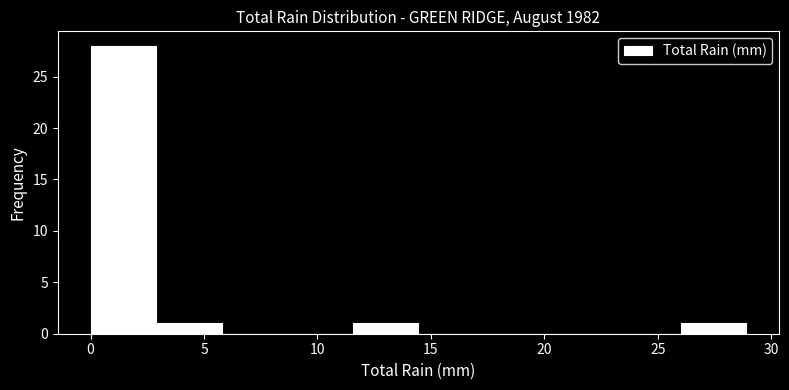

Reading left to right, transcribe this chart: for each bar, give the range it covers on the x-axis and its height. Neither the bar edges nor the heights are printed on the chart, so give them approximately, as read against the axes.

0.0 to 3.0: 28
3.0 to 6.0: 1
6.0 to 8.5: 0
8.5 to 11.5: 0
11.5 to 14.5: 1
14.5 to 17.5: 0
17.5 to 20.0: 0
20.0 to 23.0: 0
23.0 to 26.0: 0
26.0 to 29.0: 1